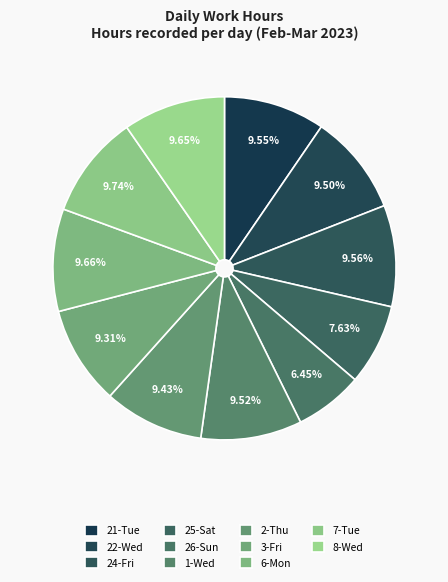

Count the number of slices in the pie.

11